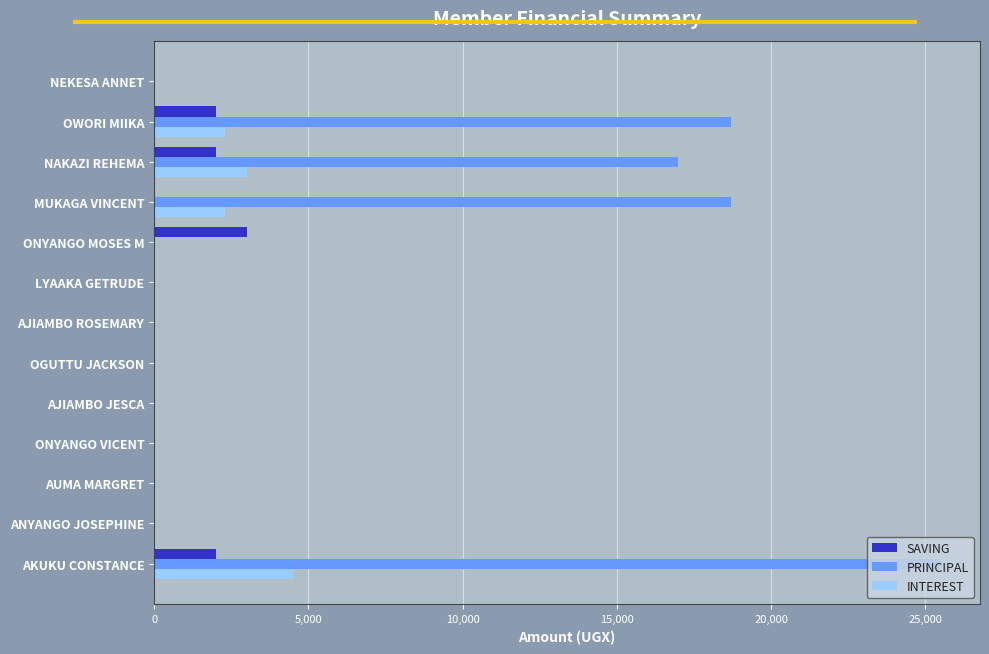

Read the PRINCIPAL value at NAKAZI REHEMA.

17000